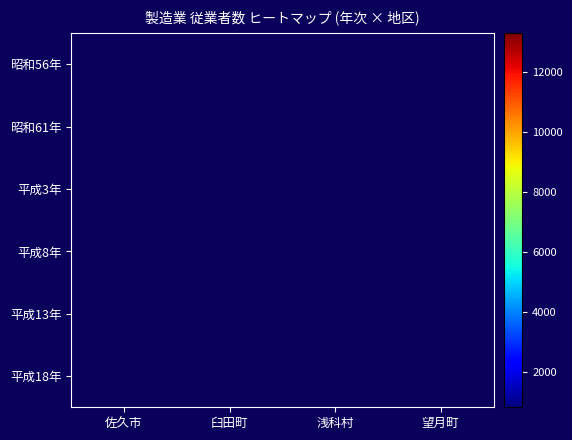

At 佐久市, list the series in order from smallest to largest.

昭和56年, 平成18年, 平成3年, 平成13年, 平成8年, 昭和61年